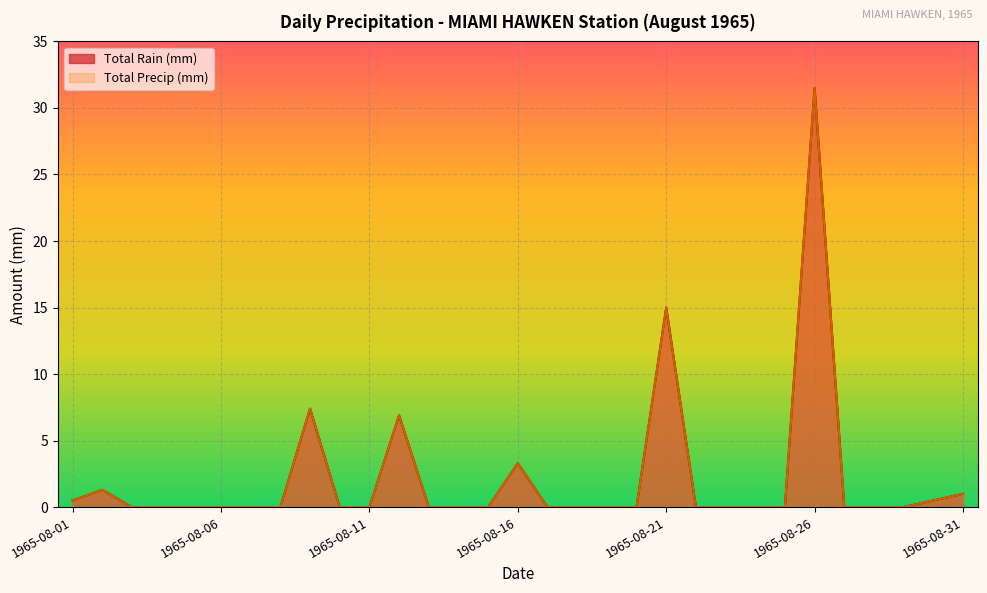

The value of Total Rain (mm) at 1965-08-26 is 46.9. True or false?

False